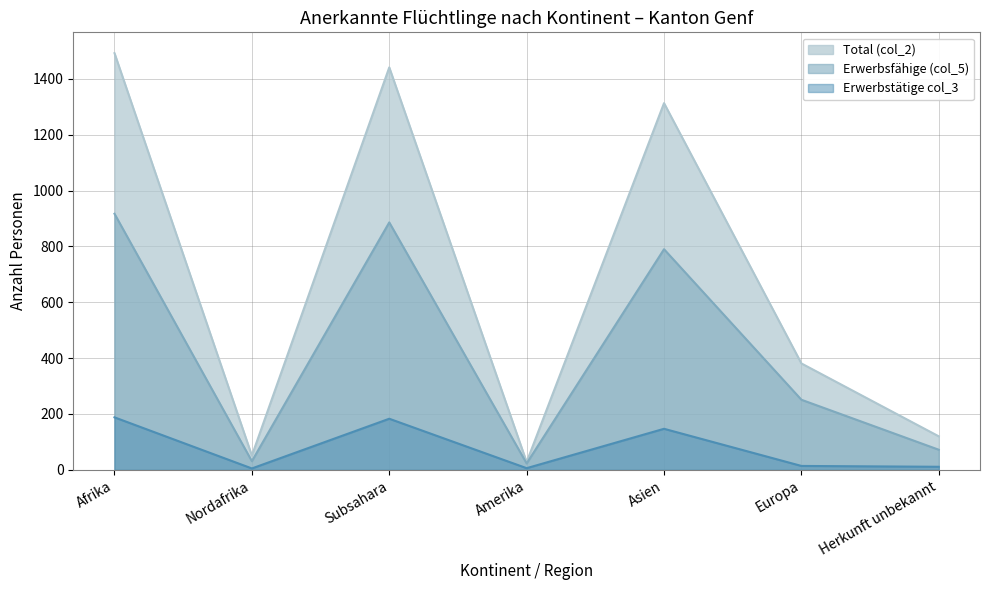

At which label is Erwerbstätige col_3 closest to 96?

Asien